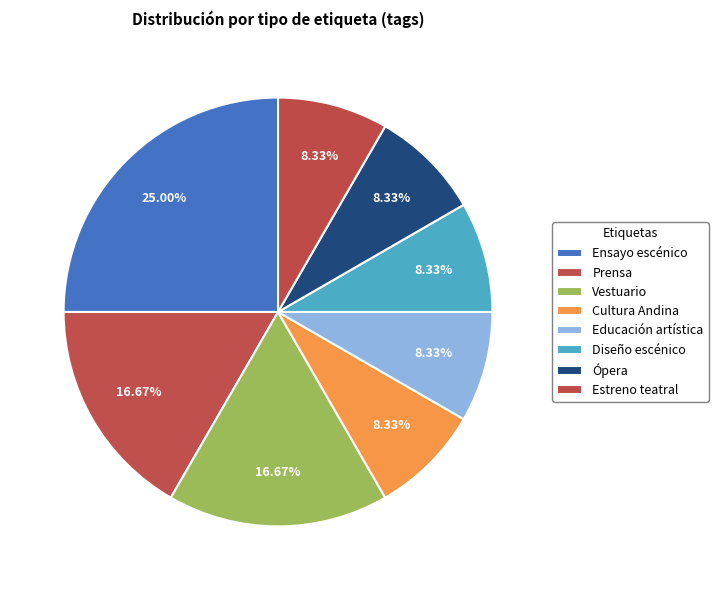

What is the smallest slice in the pie chart?

Cultura Andina